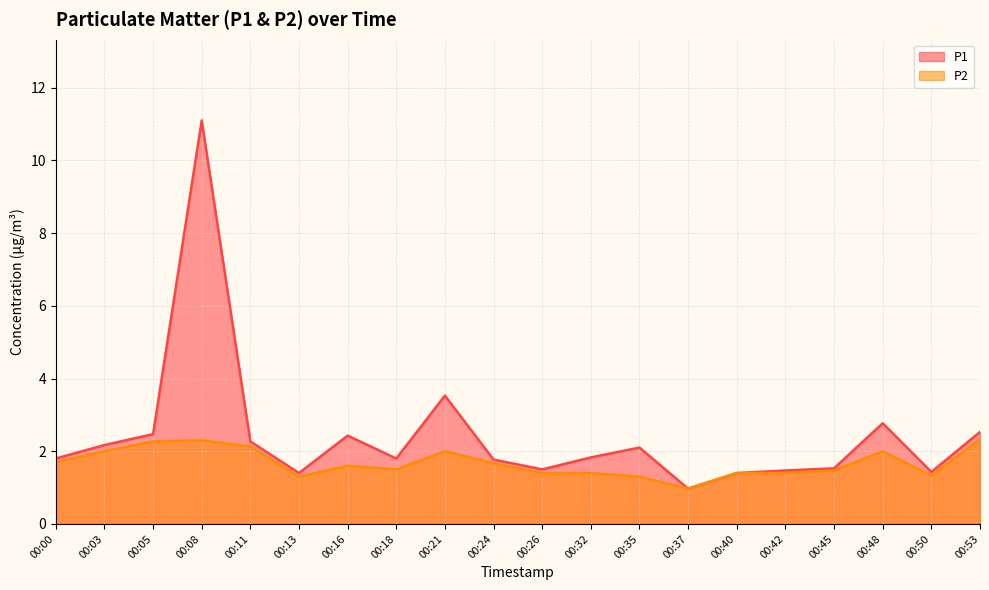

Reading right to left, extract all data points from this chart.

P1: 00:53=2.5	00:50=1.4	00:48=2.8	00:45=1.5	00:42=1.5	00:40=1.4	00:37=1.0	00:35=2.1	00:32=1.8	00:26=1.5	00:24=1.8	00:21=3.5	00:18=1.8	00:16=2.4	00:13=1.4	00:11=2.3	00:08=11.1	00:05=2.5	00:03=2.2	00:00=1.8
P2: 00:53=2.3	00:50=1.3	00:48=2.0	00:45=1.5	00:42=1.4	00:40=1.4	00:37=1.0	00:35=1.3	00:32=1.4	00:26=1.4	00:24=1.7	00:21=2.0	00:18=1.5	00:16=1.6	00:13=1.3	00:11=2.1	00:08=2.3	00:05=2.3	00:03=2.0	00:00=1.7